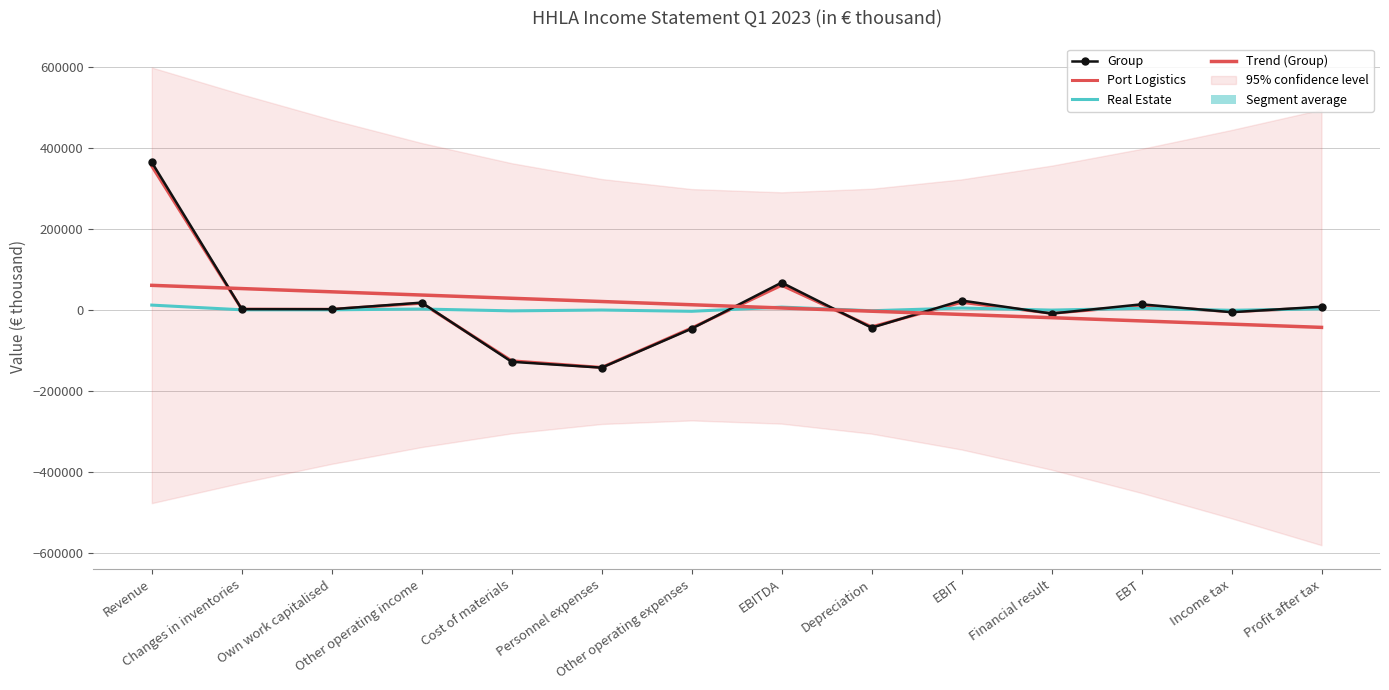

At how many categories does at least one series exceed -75944?

14